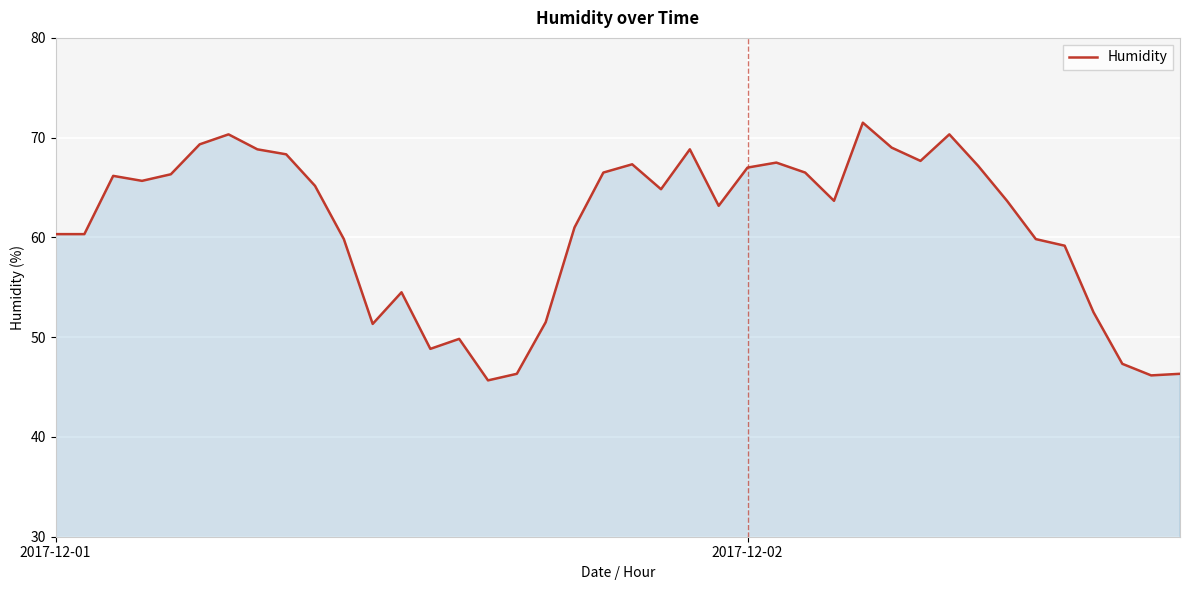

What is the maximum value shown in the chart?

71.5